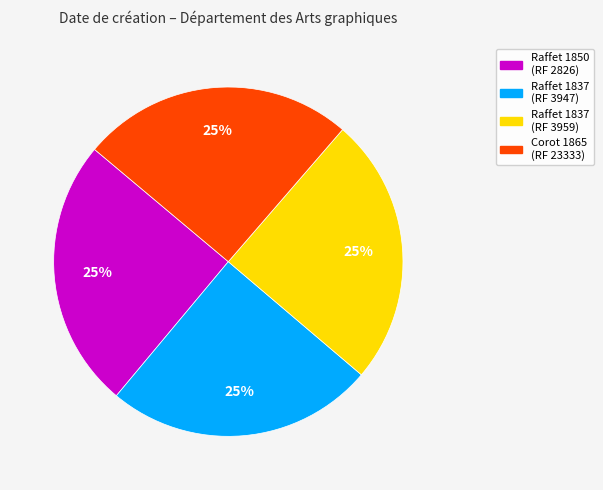

What is the ratio of the value at Corot 1865 (RF 23333) to the value at Raffet 1837 (RF 3947)?

1.0